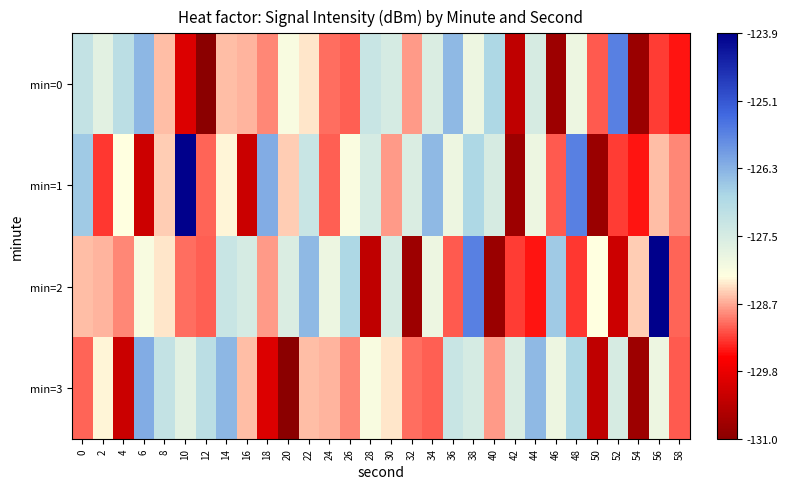

What is the minimum value shown in the chart?

-131.0